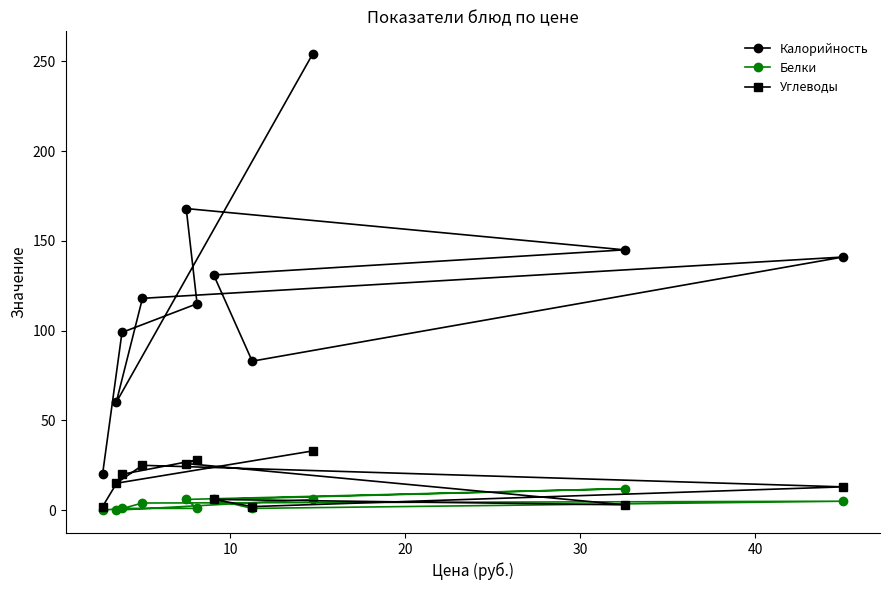

In Калорийность, how many points are higher than both neighbors (excluding endpoints)?

2